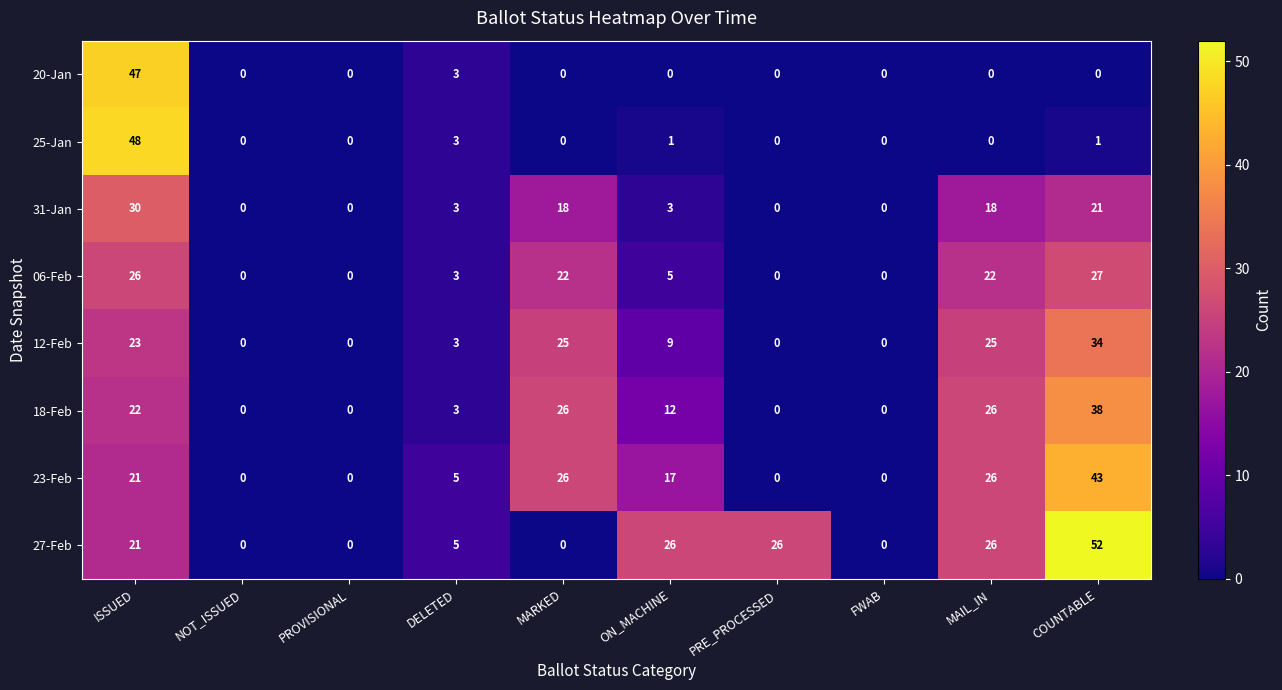

What is the spread (max minus min) of values at ON_MACHINE?

26